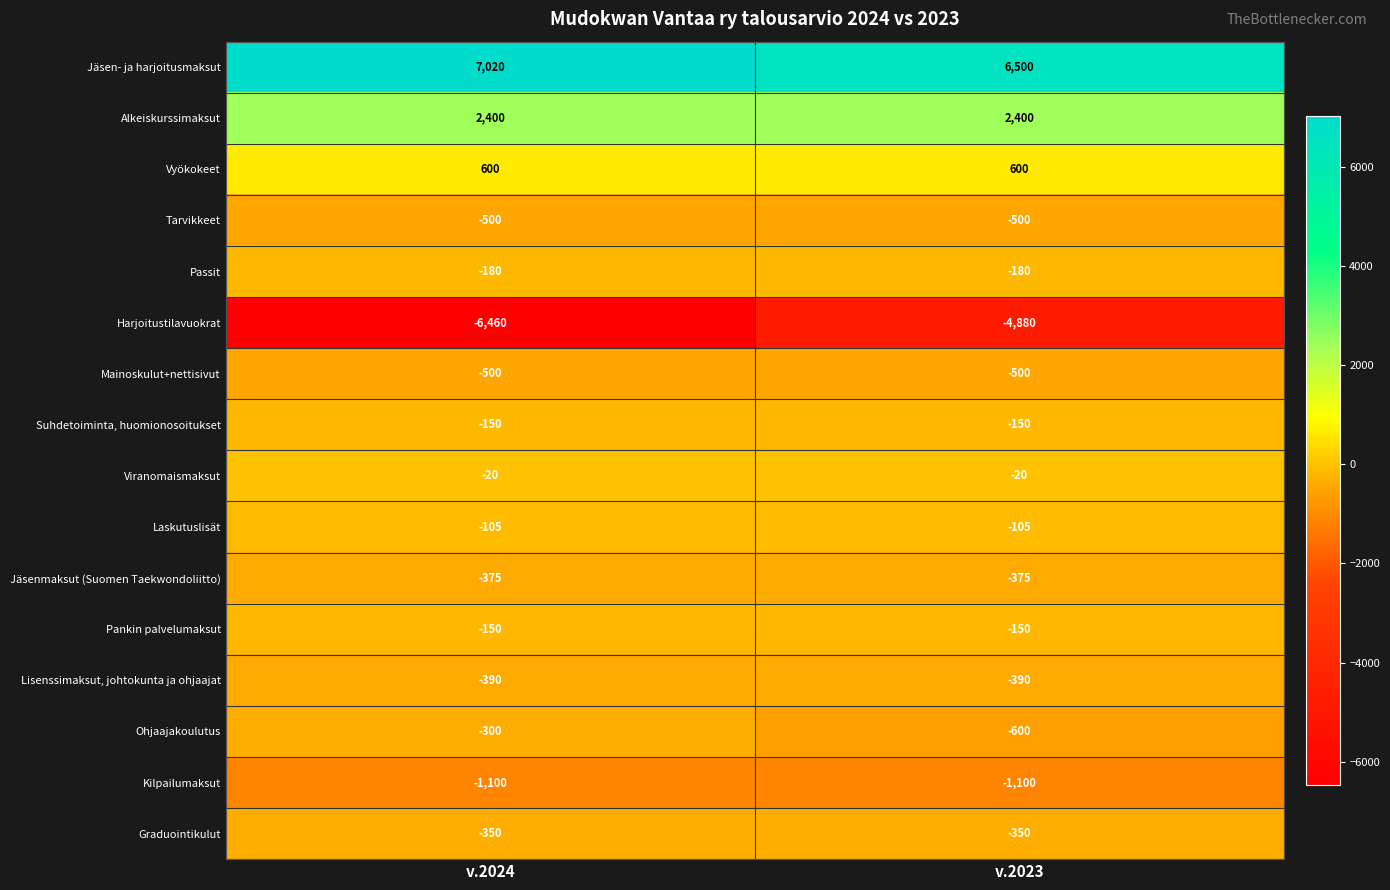

What is the minimum value shown in the chart?

-6460